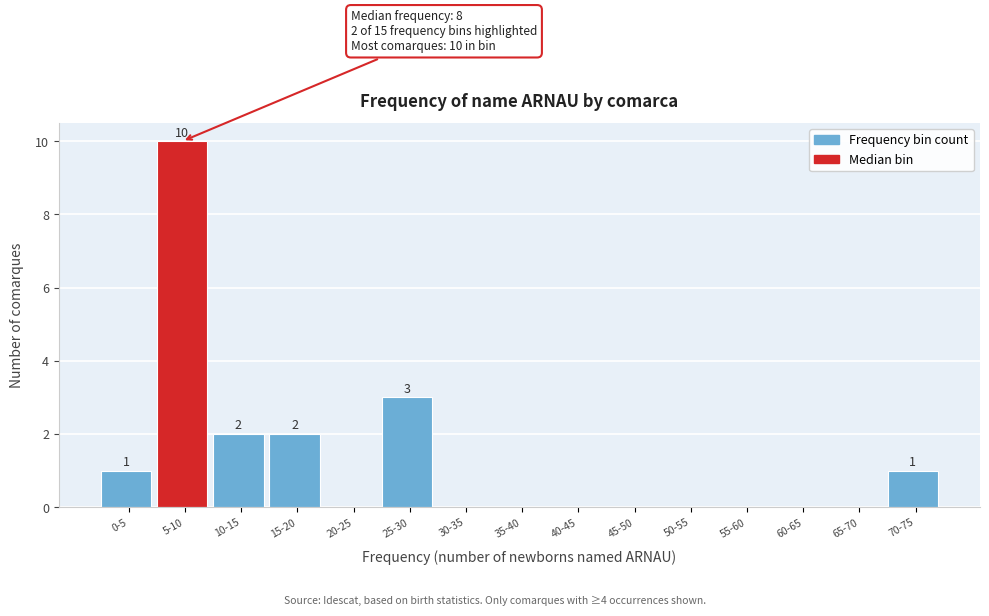

Reading left to right, what are all the values shown in this chart?

0-5=1	5-10=10	10-15=2	15-20=2	20-25=0	25-30=3	30-35=0	35-40=0	40-45=0	45-50=0	50-55=0	55-60=0	60-65=0	65-70=0	70-75=1